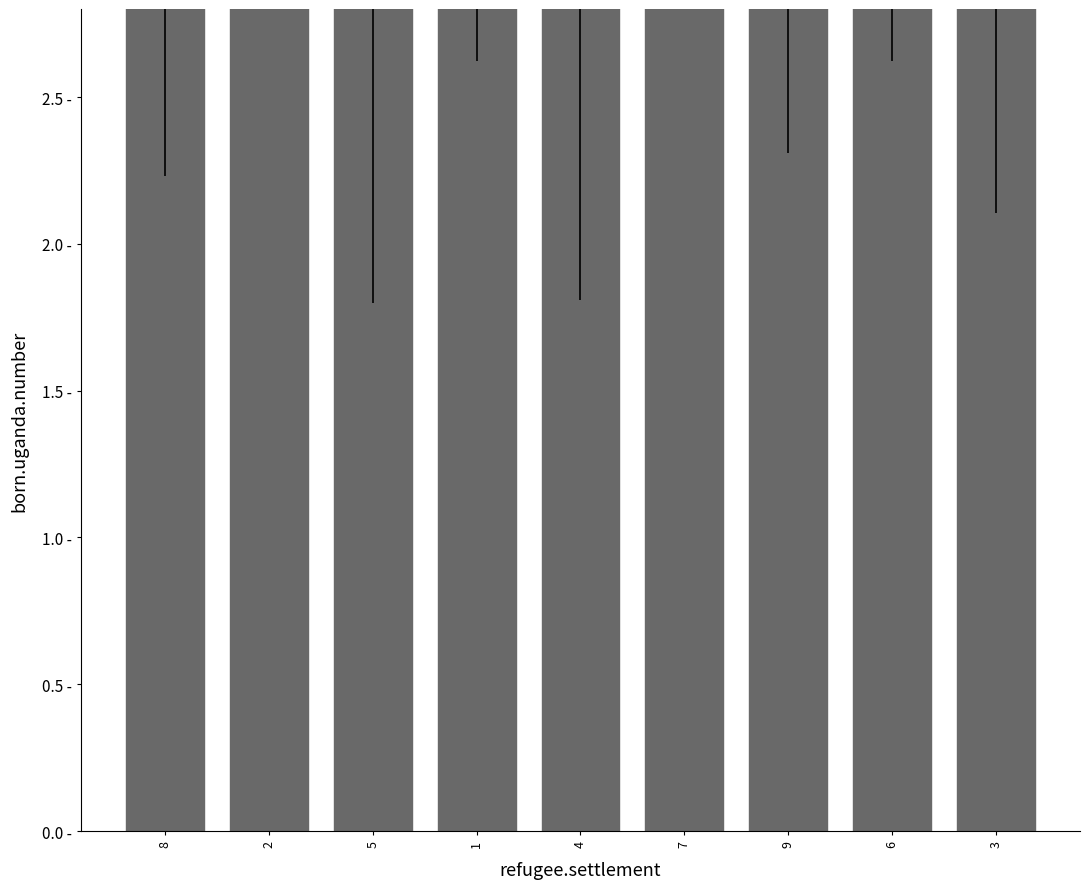

Reading left to right, extract all data points from this chart.

5.0	5.2	4.7	5.2	4.8	5.7	4.7	5.2	4.7